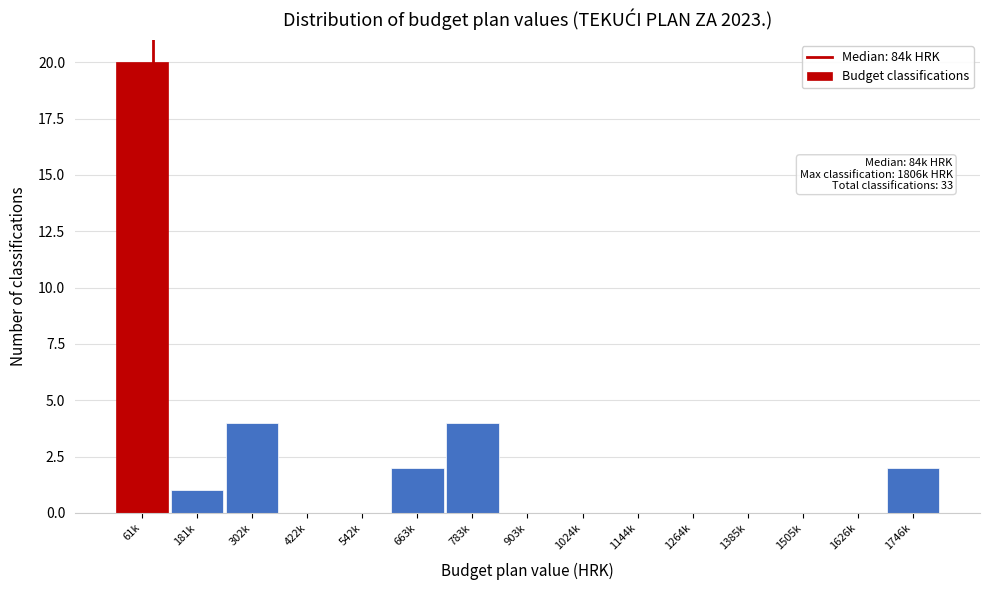

Reading right to left, what are all the values shown in this chart?

1746k=2	1626k=0	1505k=0	1385k=0	1264k=0	1144k=0	1024k=0	903k=0	783k=4	663k=2	542k=0	422k=0	302k=4	181k=1	61k=20